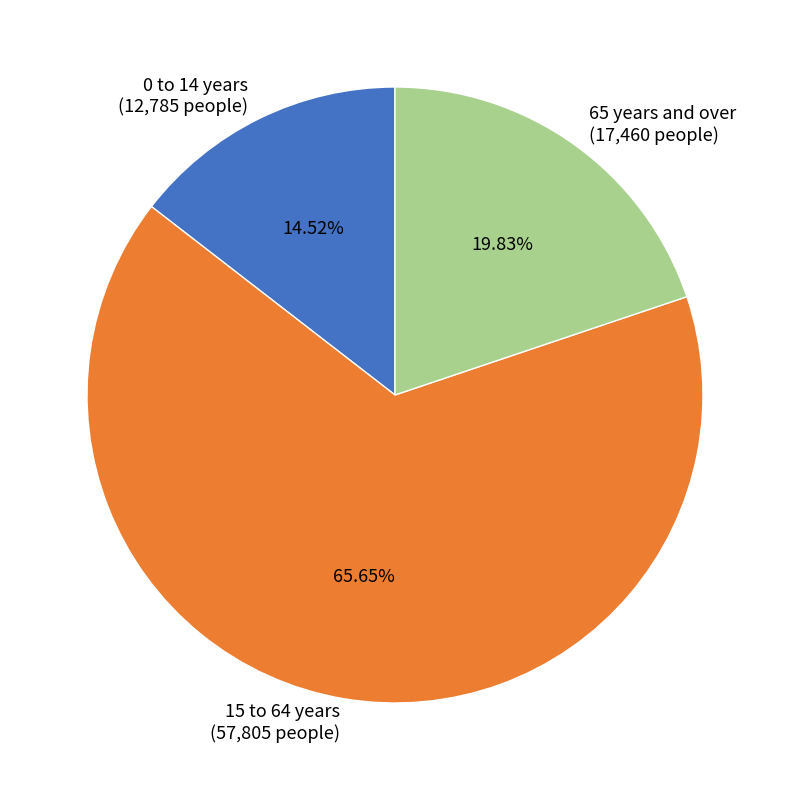

Approximately how many times larger is the value at 0 to 14 years compared to 15 to 64 years?

0.2